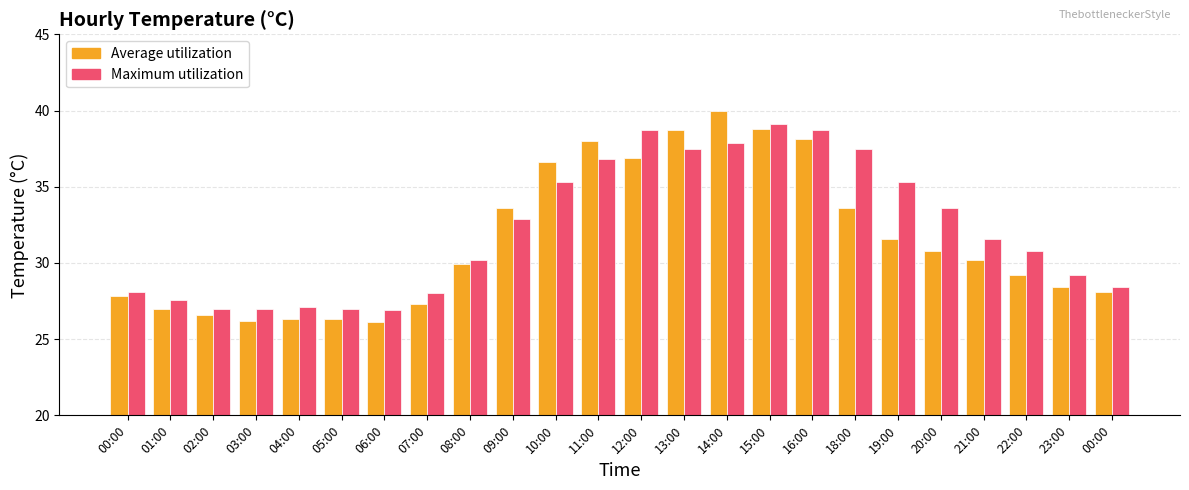

Reading left to right, transcribe all the data shown in this chart.

Average utilization: 00:00=27.8	01:00=27.0	02:00=26.6	03:00=26.2	04:00=26.3	05:00=26.3	06:00=26.1	07:00=27.3	08:00=29.9	09:00=33.6	10:00=36.6	11:00=38.0	12:00=36.9	13:00=38.7	14:00=40.0	15:00=38.8	16:00=38.1	18:00=33.6	19:00=31.6	20:00=30.8	21:00=30.2	22:00=29.2	23:00=28.4	00:00=28.1
Maximum utilization: 00:00=28.1	01:00=27.6	02:00=27.0	03:00=27.0	04:00=27.1	05:00=27.0	06:00=26.9	07:00=28.0	08:00=30.2	09:00=32.9	10:00=35.3	11:00=36.8	12:00=38.7	13:00=37.5	14:00=37.9	15:00=39.1	16:00=38.7	18:00=37.5	19:00=35.3	20:00=33.6	21:00=31.6	22:00=30.8	23:00=29.2	00:00=28.4